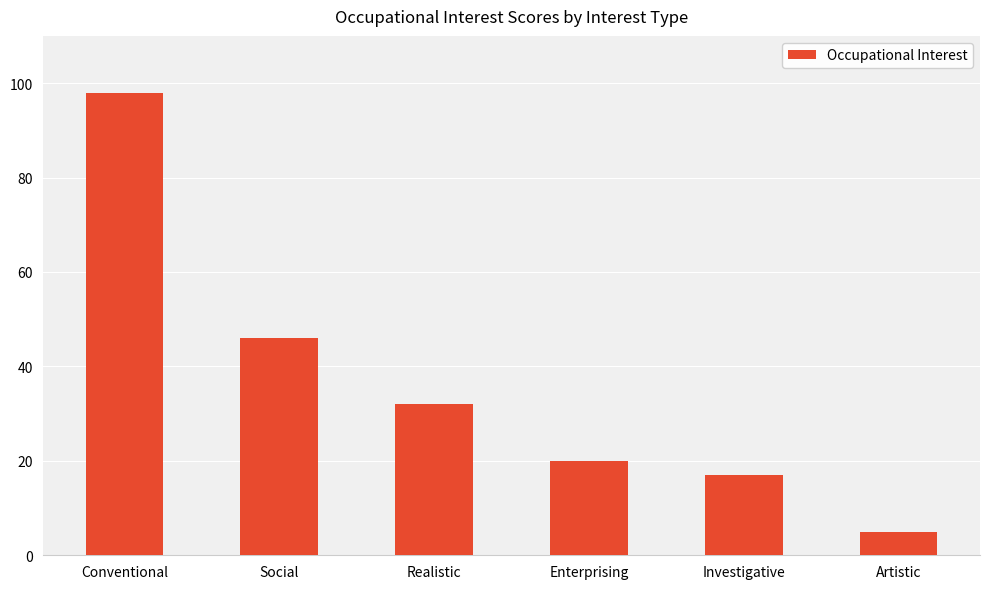

What is the sum of the values at Conventional and Enterprising?

118